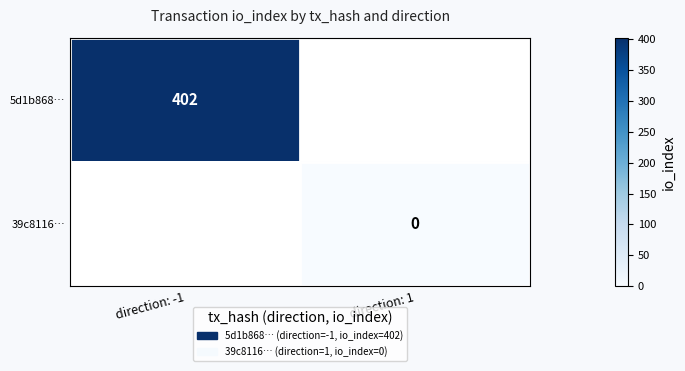

The 5d1b868… series shows 243 at direction: -1. True or false?

False